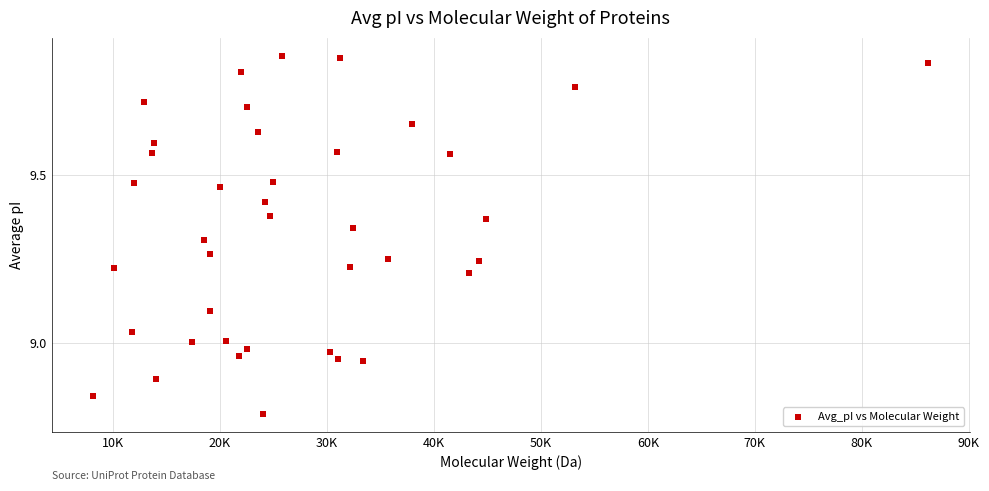

What is the range of Y values (max minus min)?

1.1